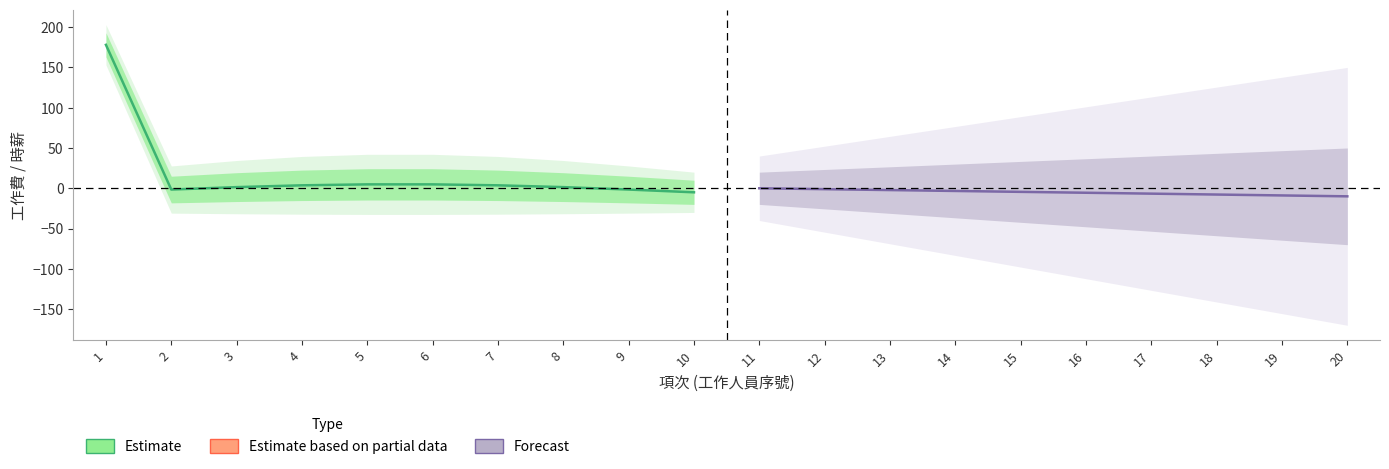

Which series has the largest total across all categories?

Estimate